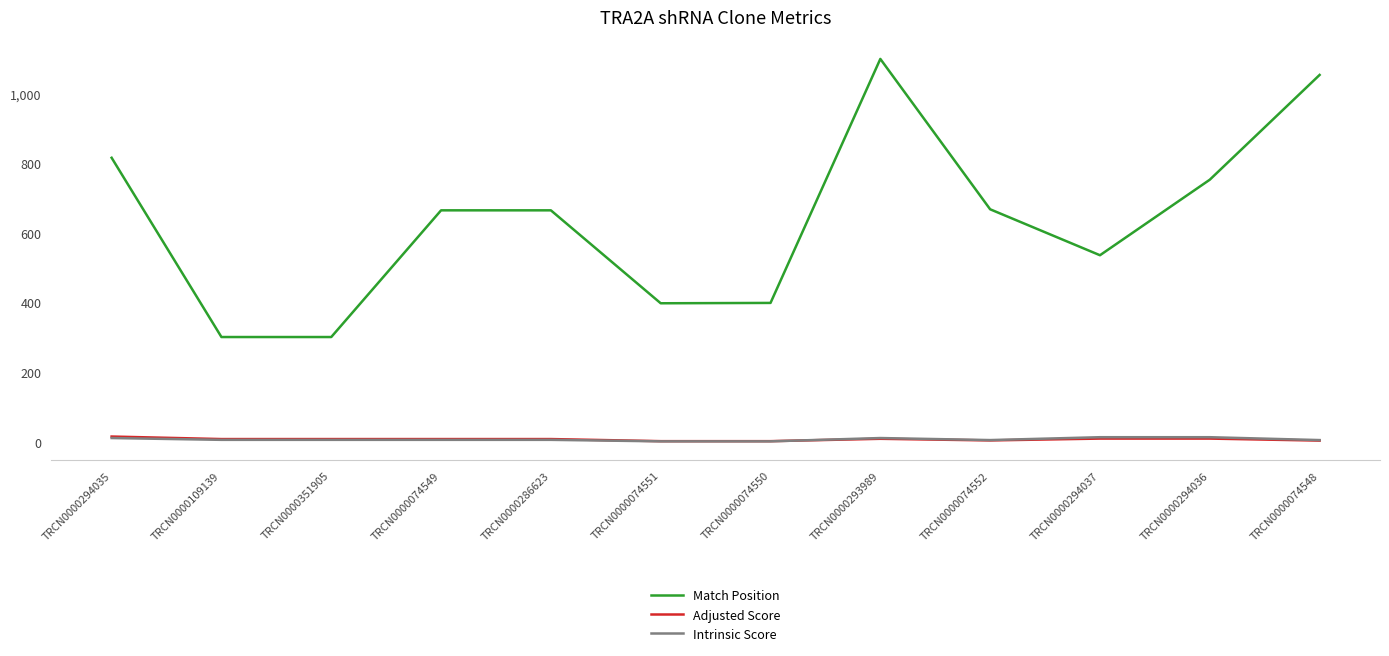

What are all the series names shown in the legend?

Match Position, Adjusted Score, Intrinsic Score